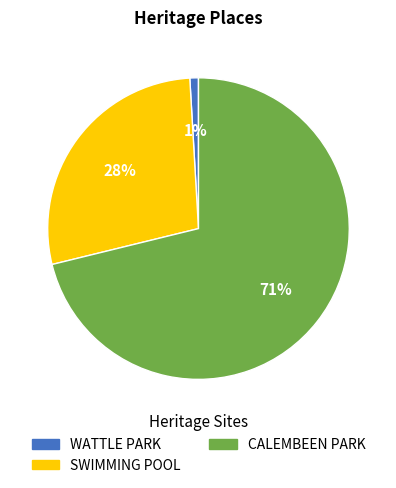

Combined, do SWIMMING POOL and WATTLE PARK account for over 50%?

No